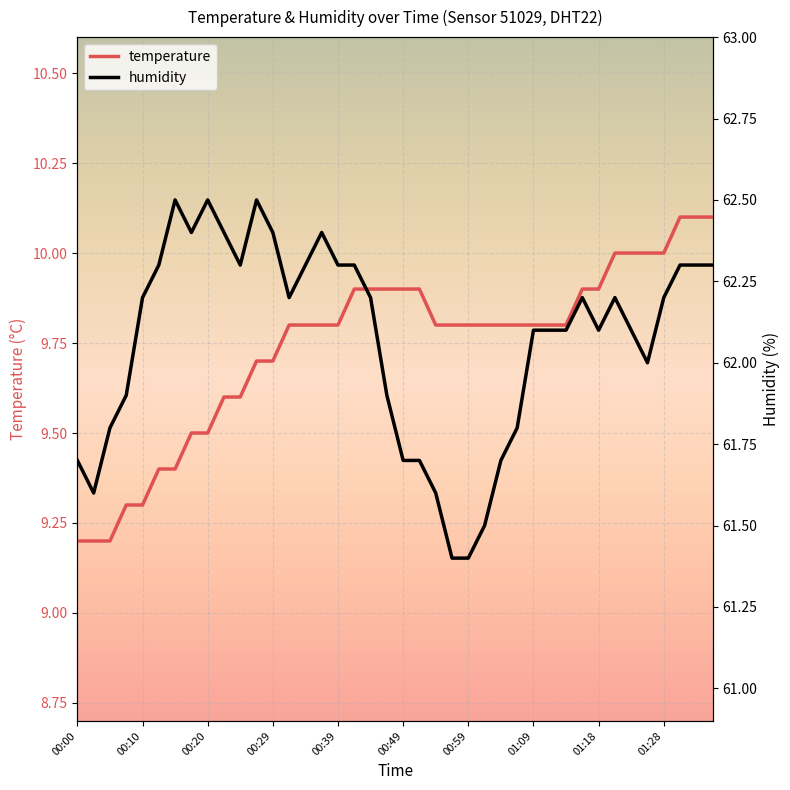

Reading right to left, list all the values displayed in this chart.

temperature: 10.1	10.1	10.1	10.0	10.0	10.0	10.0	9.9	9.9	9.8	9.8	9.8	9.8	9.8	9.8	9.8	9.8	9.8	9.9	9.9	9.9	9.9	9.9	9.8	9.8	9.8	9.8	9.7	9.7	9.6	9.6	9.5	9.5	9.4	9.4	9.3	9.3	9.2	9.2	9.2
humidity: 62.3	62.3	62.3	62.2	62.0	62.1	62.2	62.1	62.2	62.1	62.1	62.1	61.8	61.7	61.5	61.4	61.4	61.6	61.7	61.7	61.9	62.2	62.3	62.3	62.4	62.3	62.2	62.4	62.5	62.3	62.4	62.5	62.4	62.5	62.3	62.2	61.9	61.8	61.6	61.7